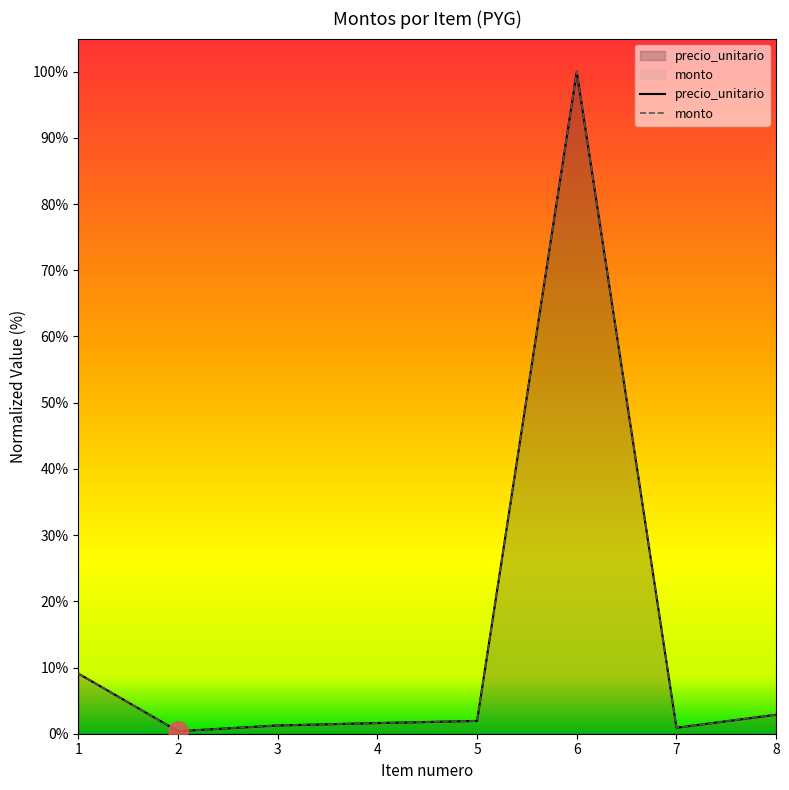

True or false: monto and precio_unitario intersect in this chart.

False